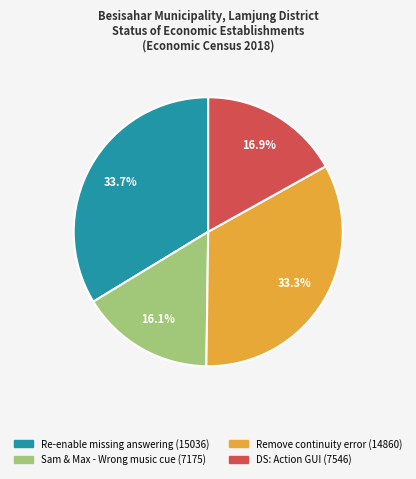

Does any single category account for the majority?

No